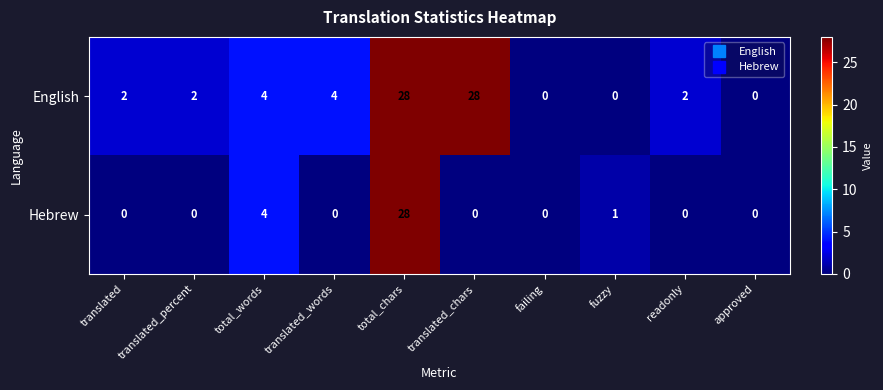

Which series has the largest total across all categories?

English